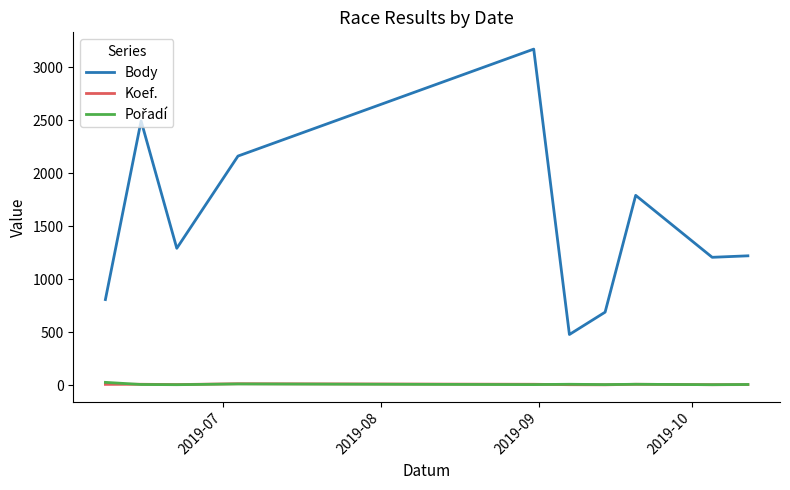

True or false: Koef. and Body cross at least once.

False